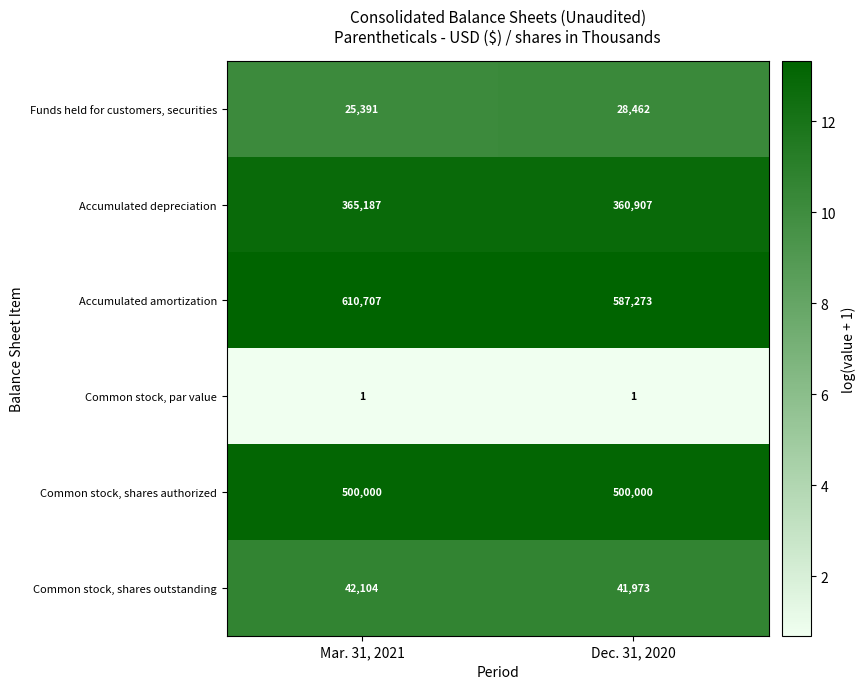

How many distinct data groups are displayed?

6